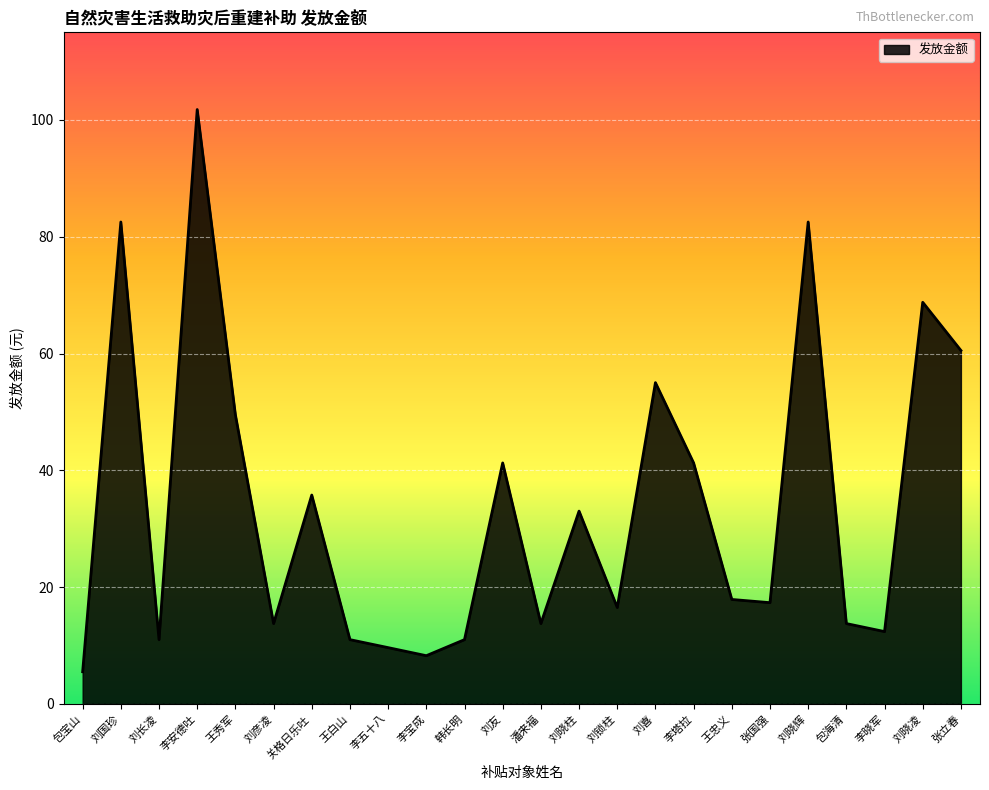

What is the maximum value shown in the chart?

101.8